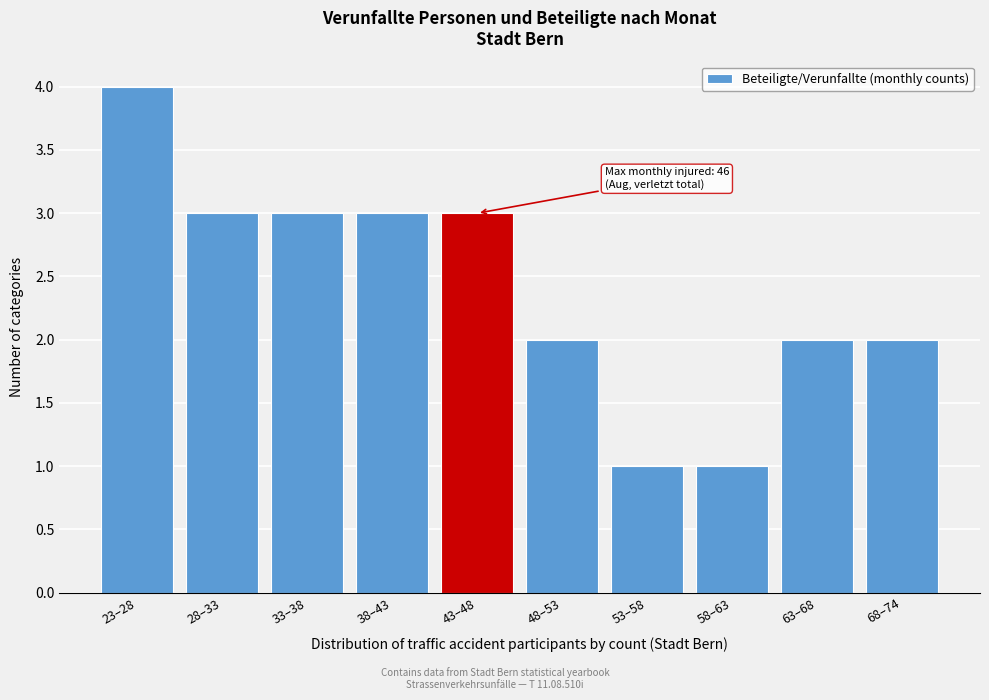

Reading left to right, list all the values displayed in this chart.

23–28=4	28–33=3	33–38=3	38–43=3	43–48=3	48–53=2	53–58=1	58–63=1	63–68=2	68–74=2